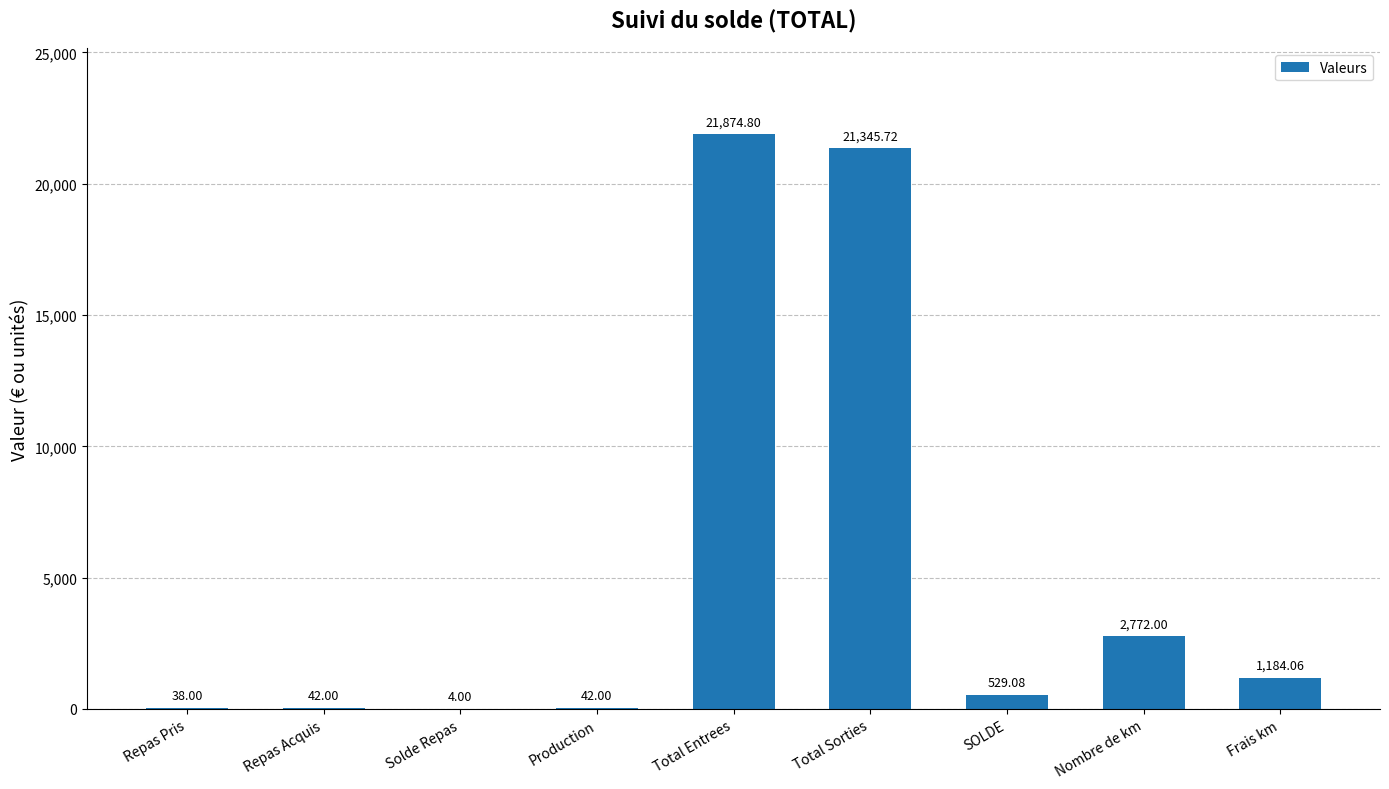

Reading left to right, what are all the values shown in this chart?

Repas Pris=38.0	Repas Acquis=42.0	Solde Repas=4.0	Production=42.0	Total Entrees=21874.8	Total Sorties=21345.7	SOLDE=529.1	Nombre de km=2772.0	Frais km=1184.1